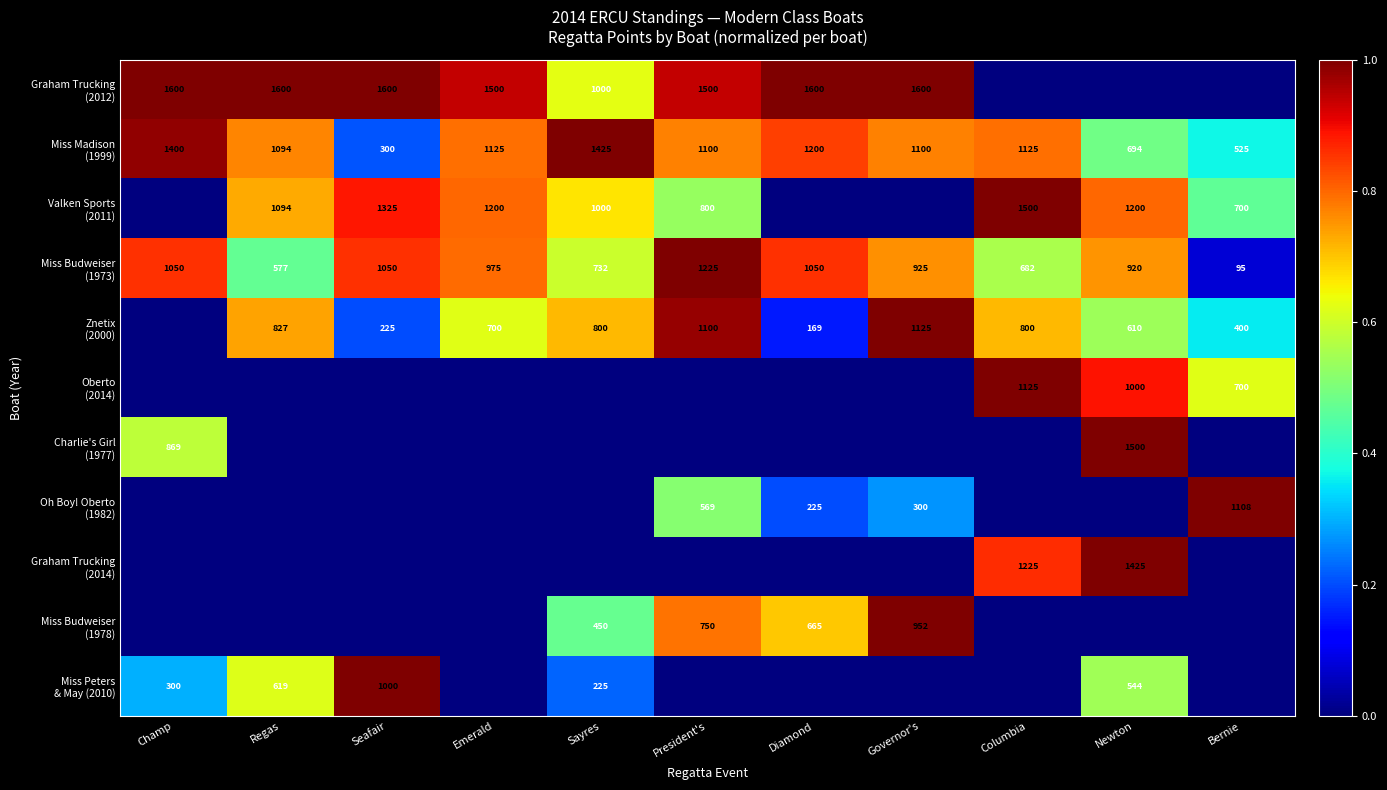

Rank the series at Seafair from lowest to highest value.

Oberto (2014), Charlie's Girl (1977), Oh Boy! Oberto (1982), Graham Trucking (2014), Miss Budweiser (1978), Znetix (2000), Miss Madison (1999), Miss Budweiser (1973), Valken Sports (2011), Graham Trucking (2012), Miss Peters & May (2010)